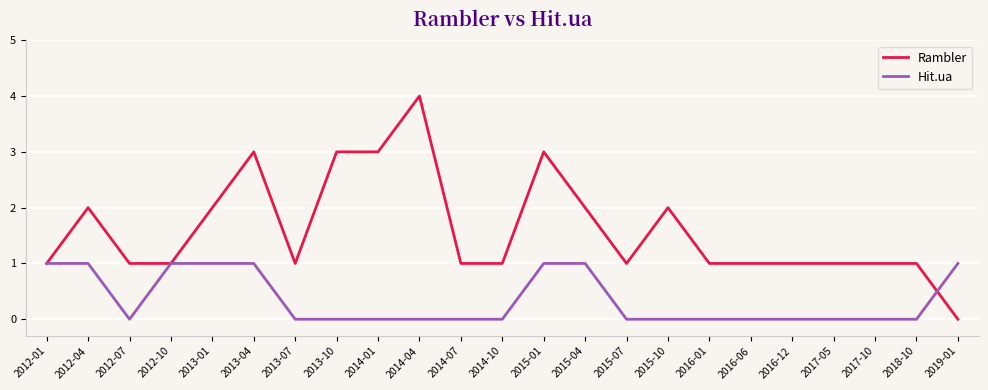

The Hit.ua series shows 0 at 2017-10. True or false?

True